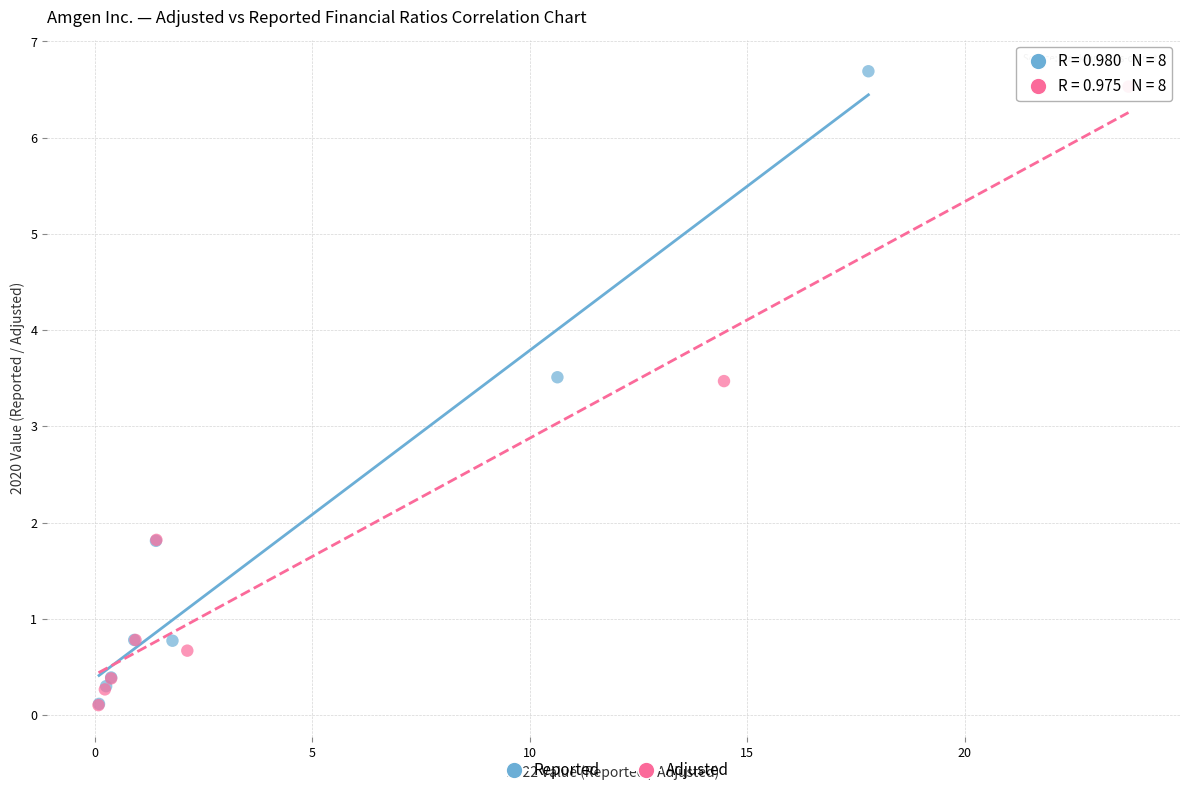

Which series has the largest Y range (max minus min)?

Reported